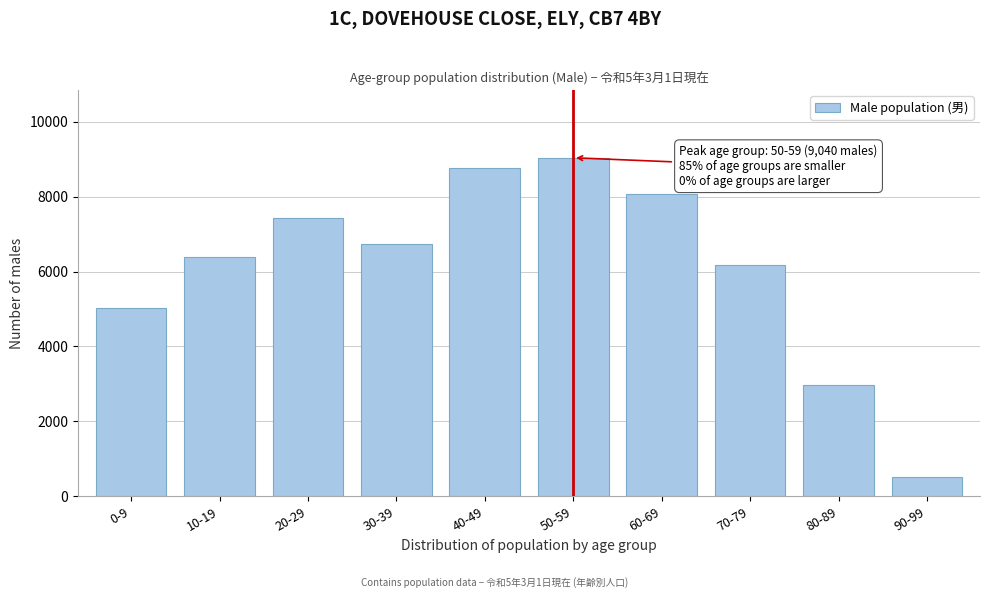

Reading left to right, transcribe all the data shown in this chart.

5019	6389	7437	6748	8763	9040	8082	6186	2958	510